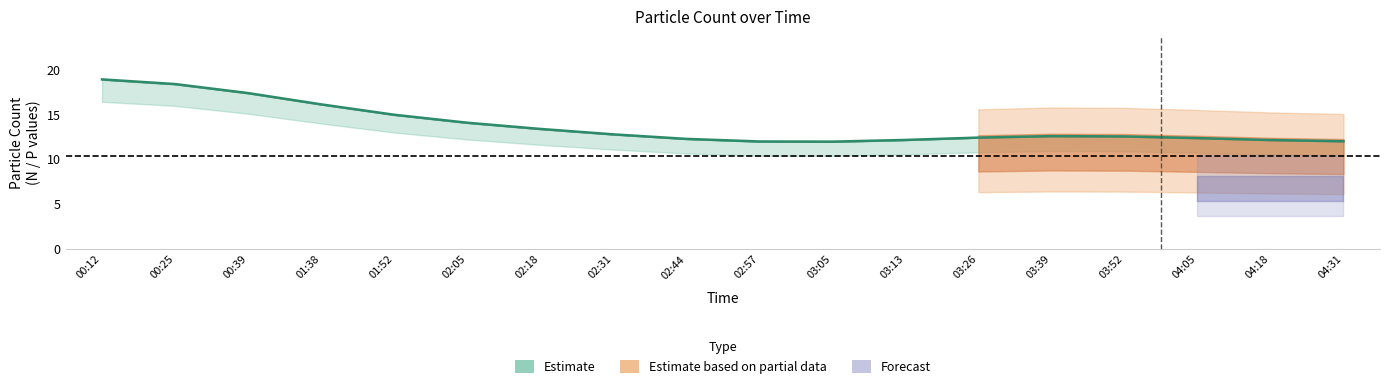

Approximately how many times larger is the value at 02:18 compared to 00:39?

0.8